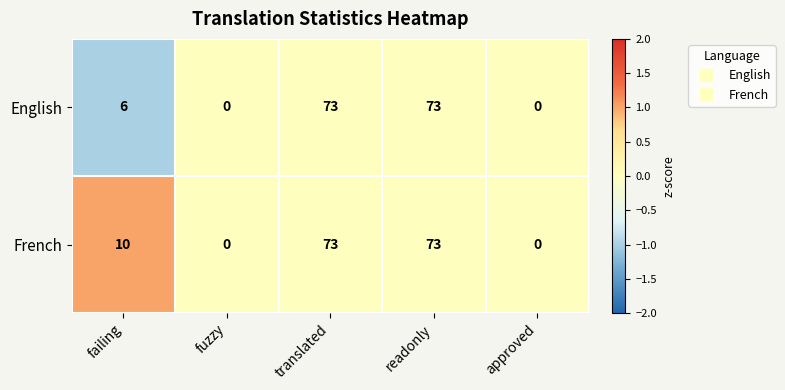

Which series has the largest total across all categories?

French